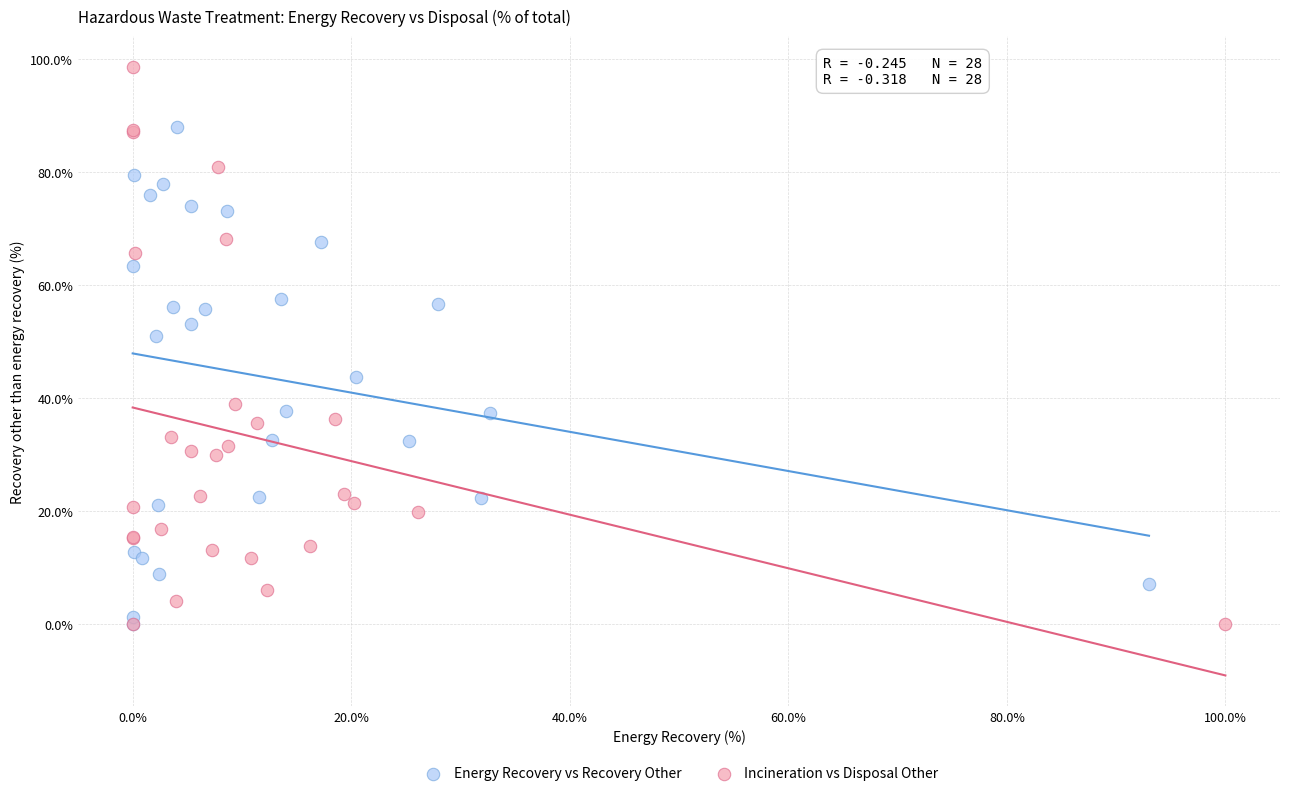

Which series contains the highest Y value?

Incineration vs Disposal Other